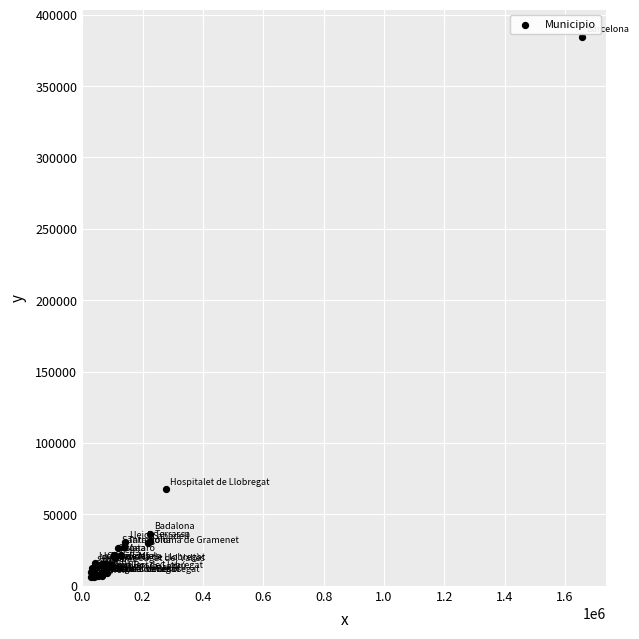

What Y value in the scatter plot is closest to 195462?

67574